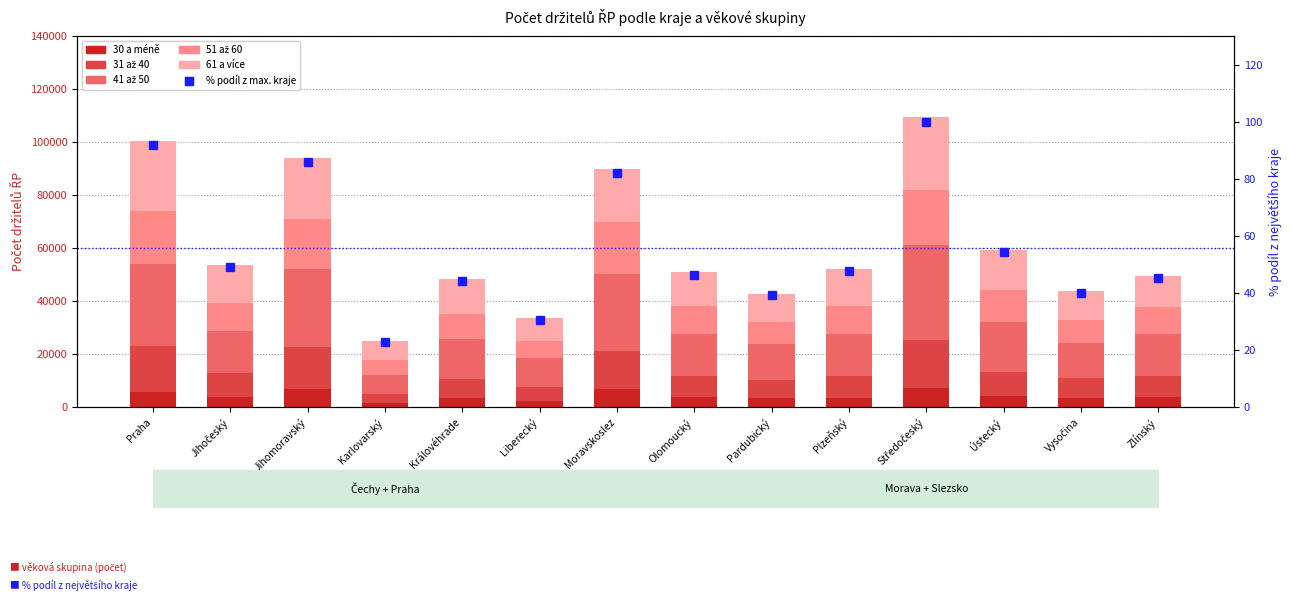

What is the maximum value for 51 až 60?

20714.0